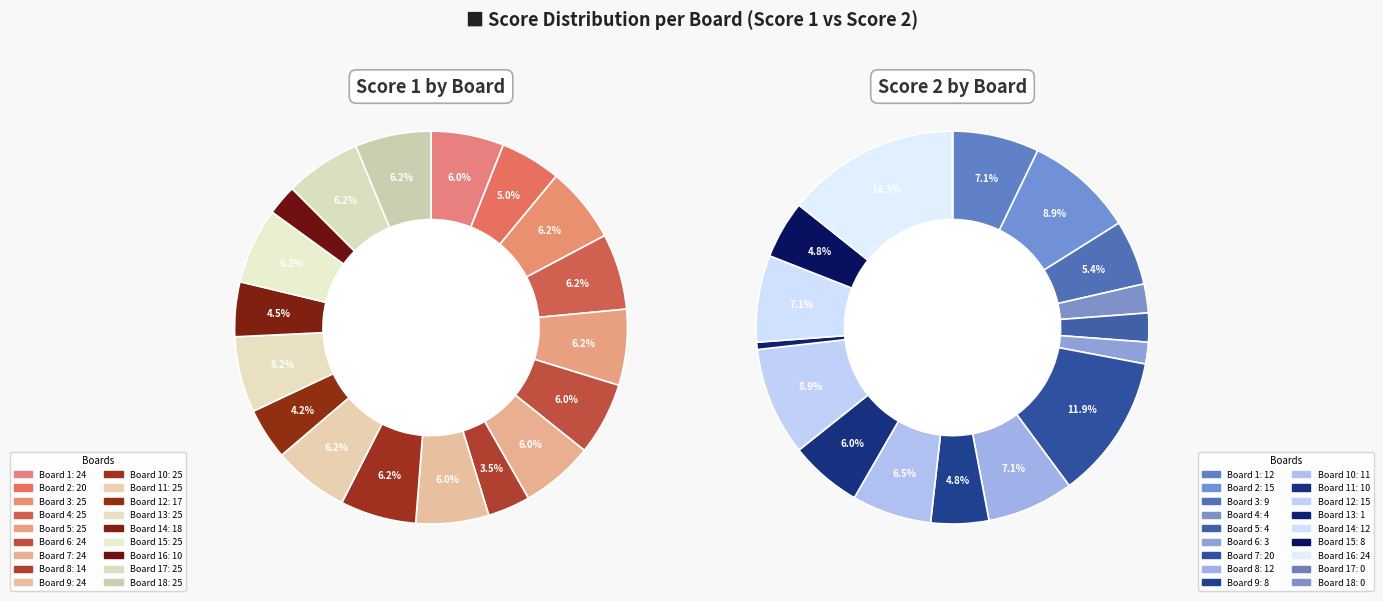

Count the number of slices in the pie.

18